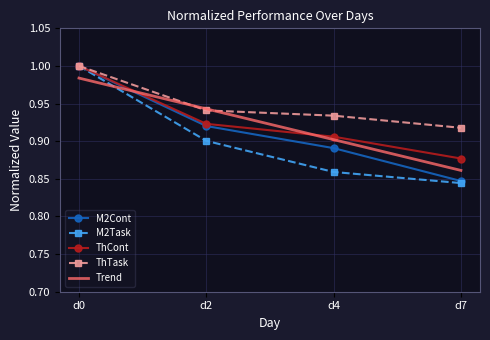

True or false: ThTask has a value of 1.3 at d7.

False